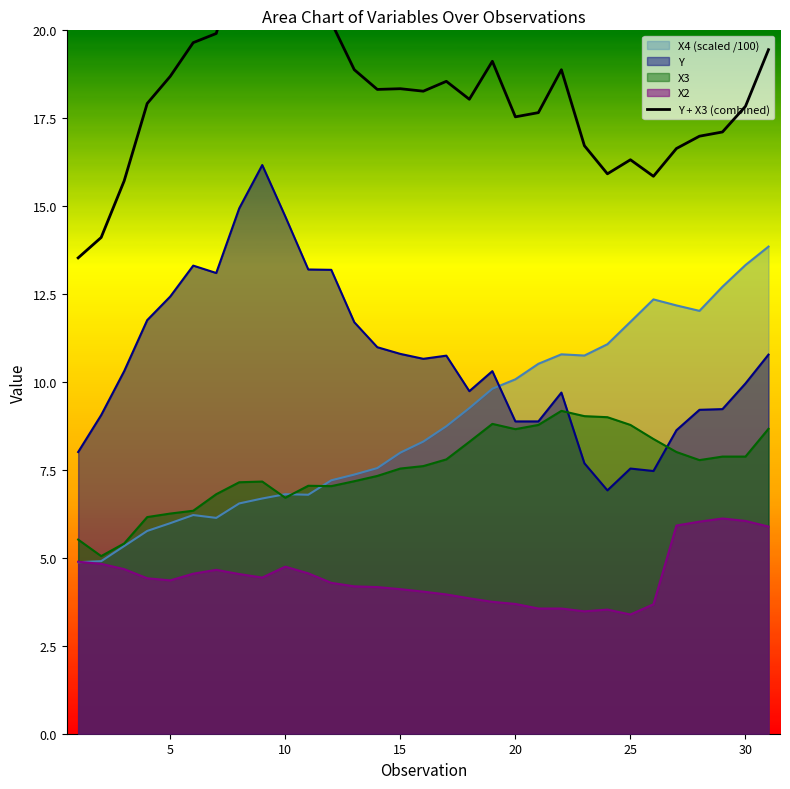

True or false: X2 and Y cross at least once.

False